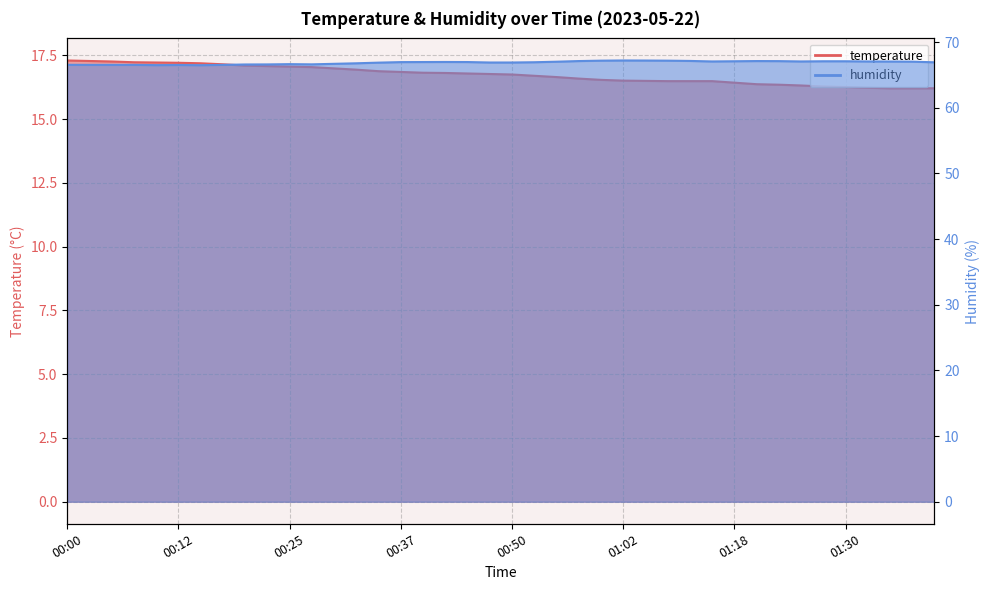

True or false: humidity and temperature cross at least once.

False